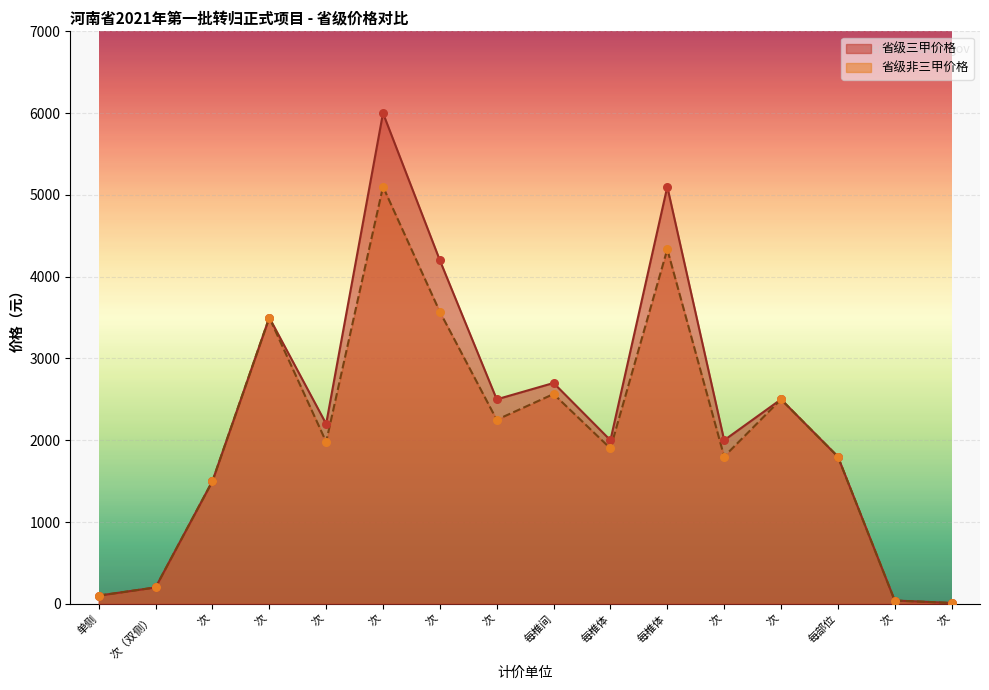

What are all the series names shown in the legend?

省级三甲价格, 省级非三甲价格